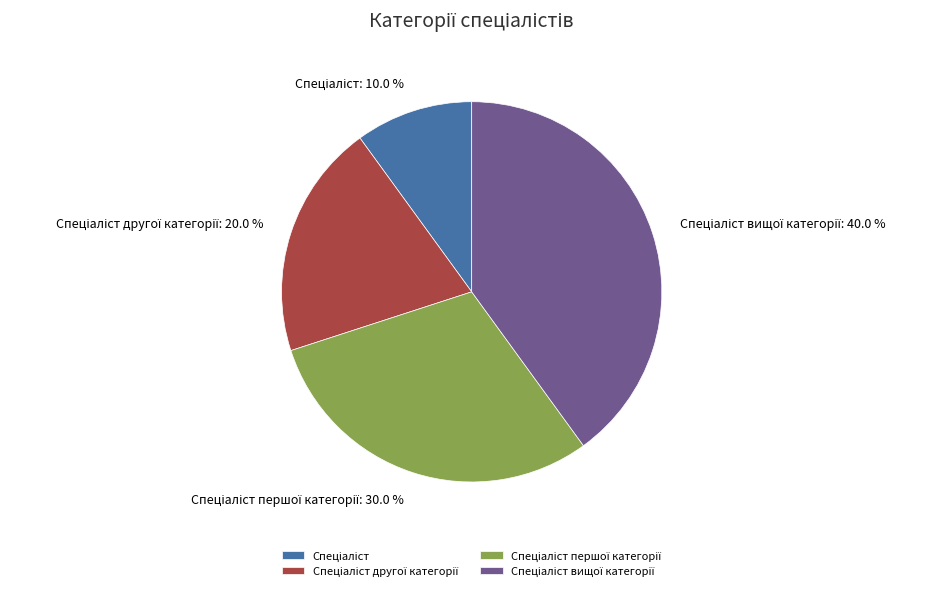

Is there a majority slice in this chart?

No